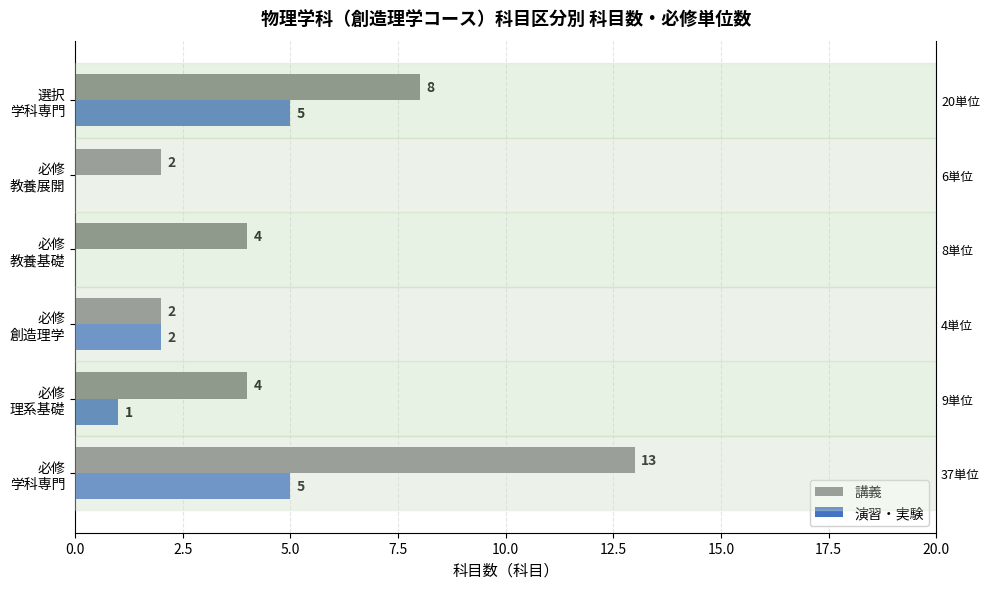

True or false: 講義 has a value of 8 at 選択 学科専門.

True